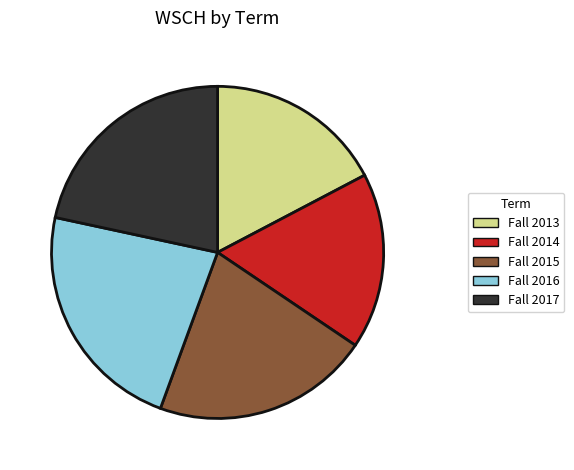

True or false: Fall 2017 accounts for 8% of the total.

False